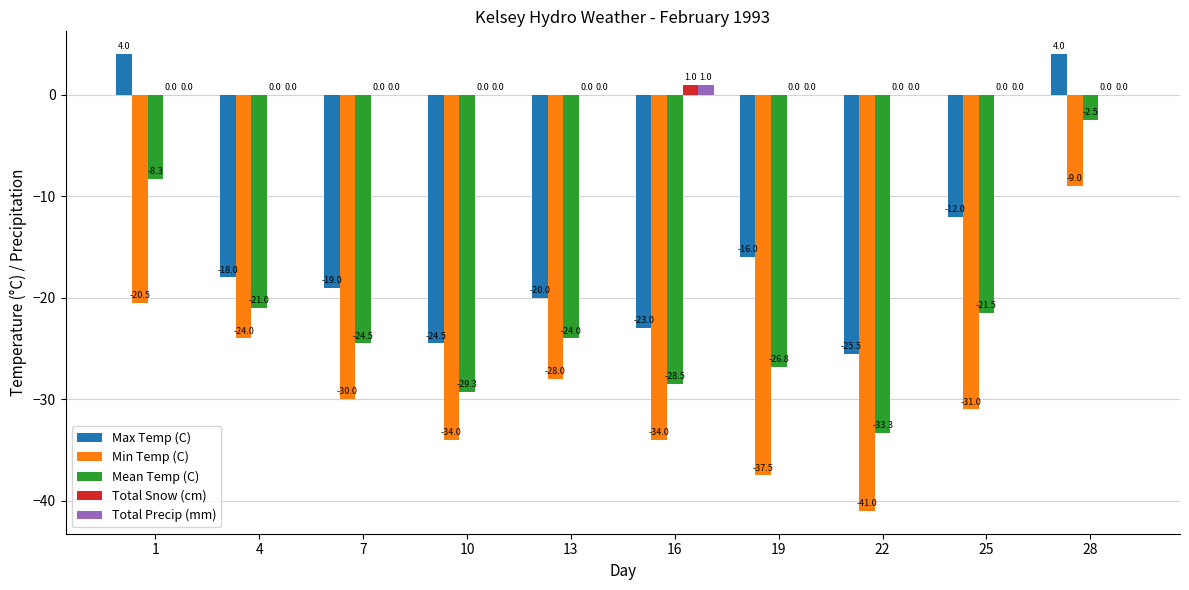

What is the greatest value displayed?

4.0